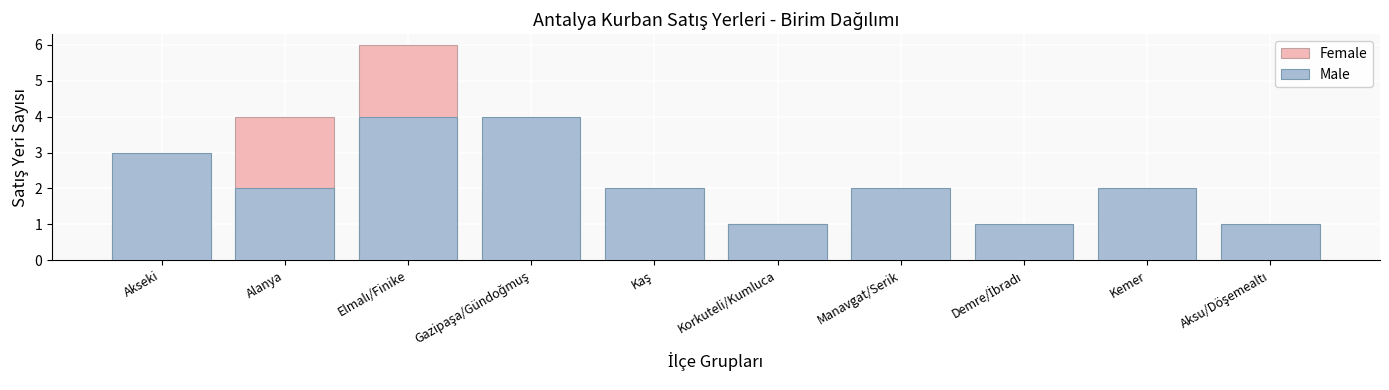

Is it true that Female equals 4 at Alanya?

True